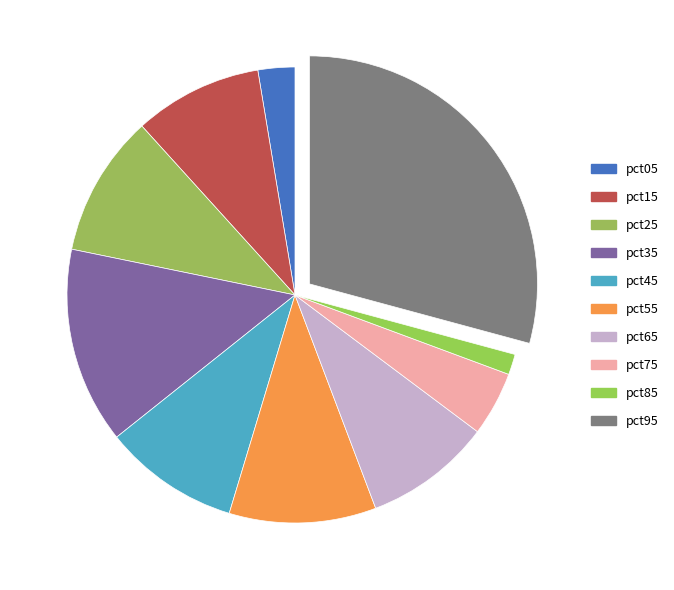

Which category has the smallest portion of the pie?

pct85